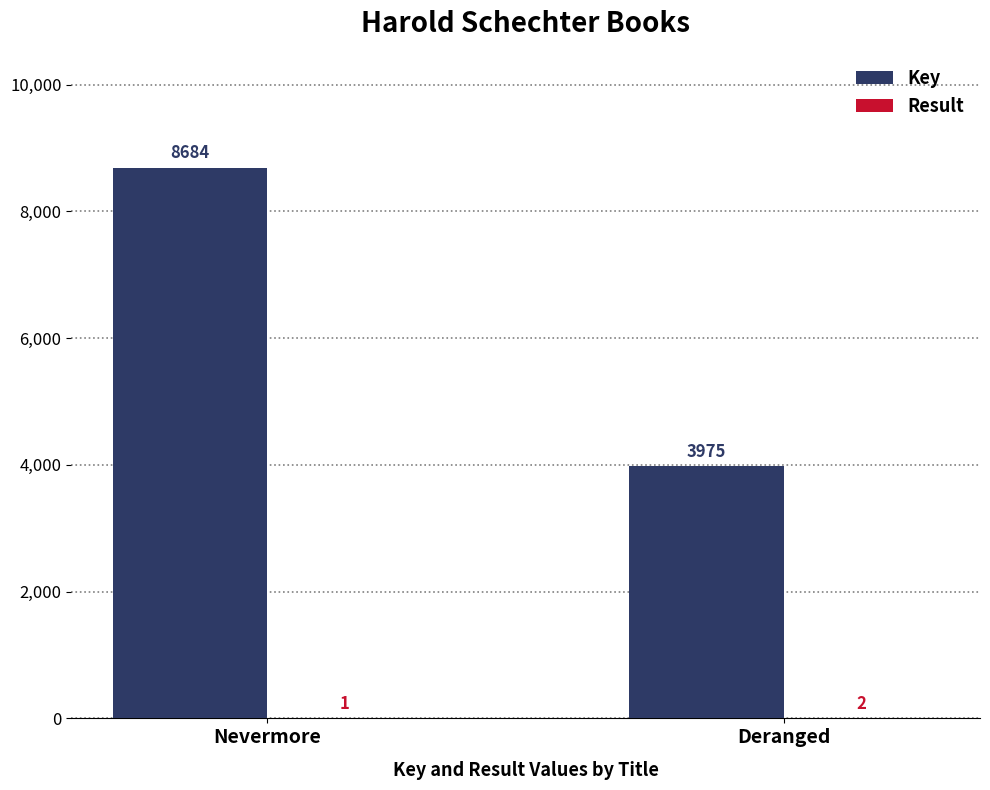

What is the greatest value displayed?

8684